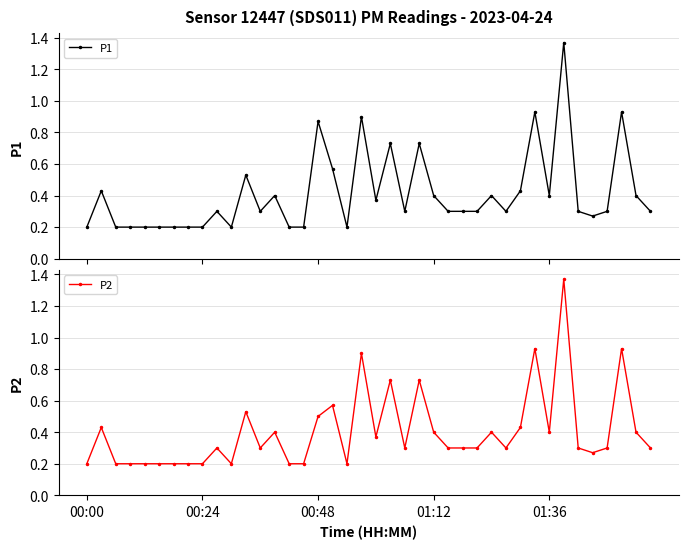

What are all the series names shown in the legend?

P1, P2